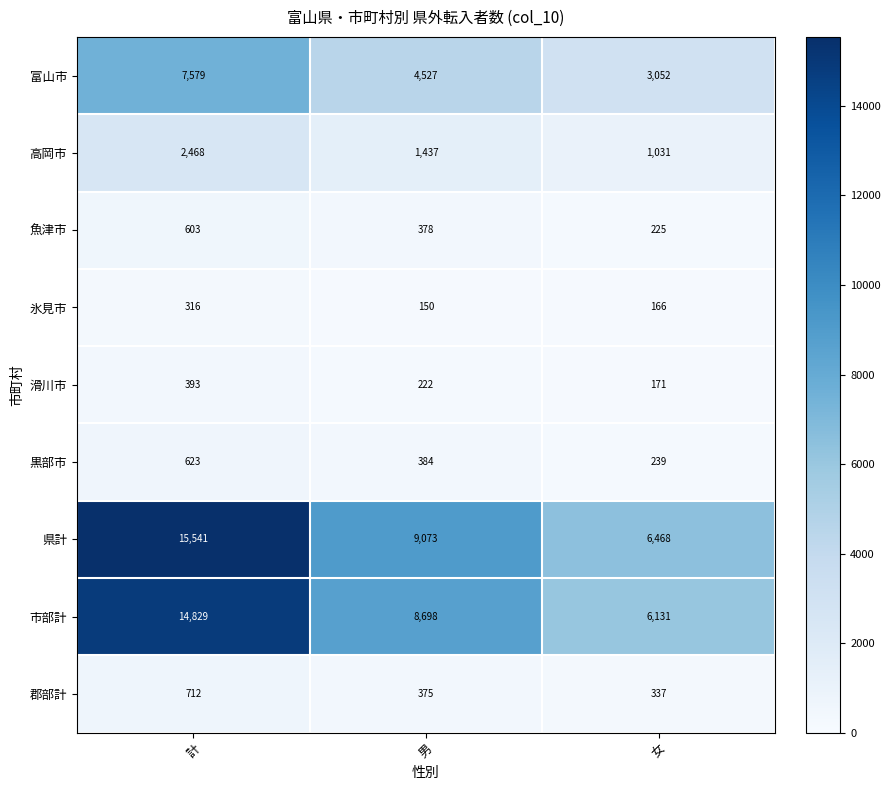

What is the spread (max minus min) of values at 計?

15225